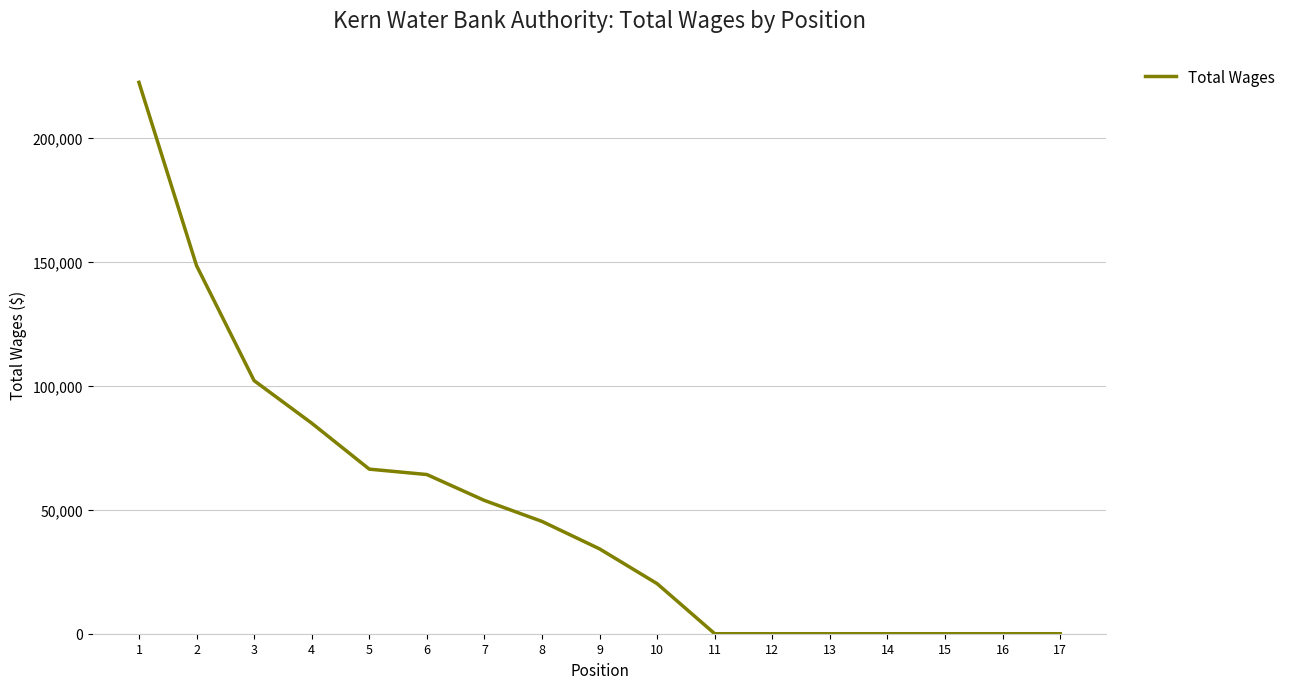

Does the chart have visible grid lines?

Yes